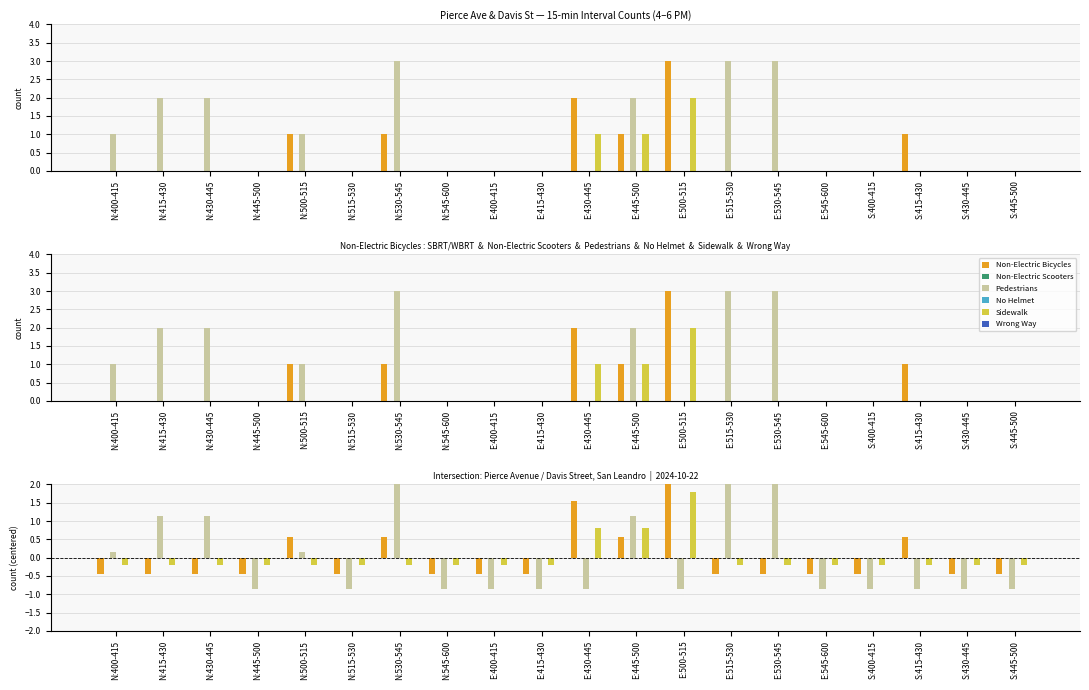

At which label does Sidewalk first exceed 0?

E:430-445